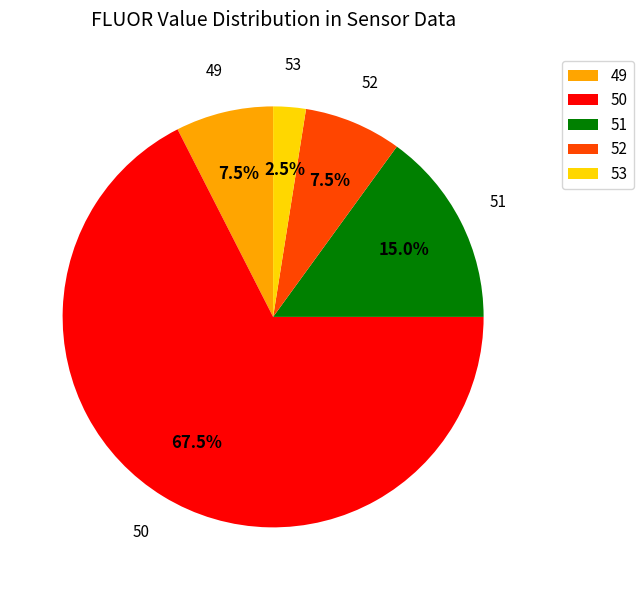

Does any single category account for the majority?

Yes